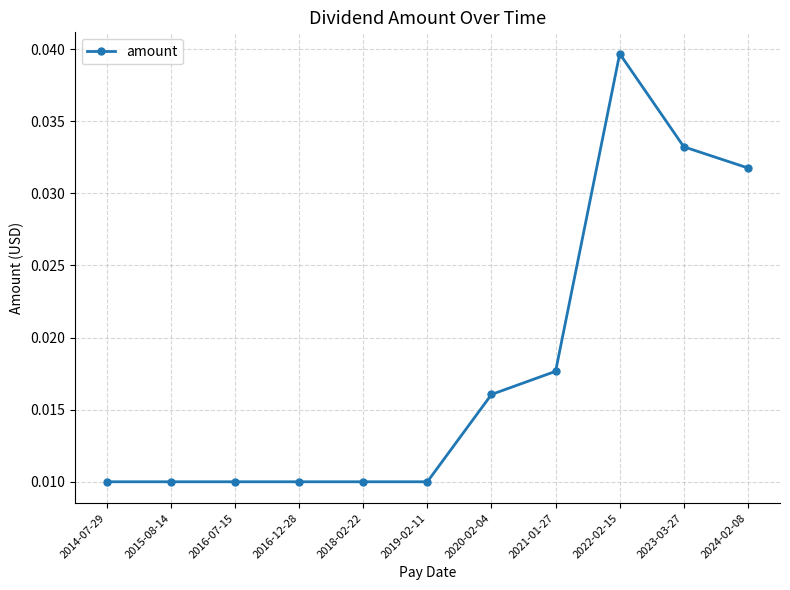

At which category does the chart reach its peak across all series?

2022-02-15